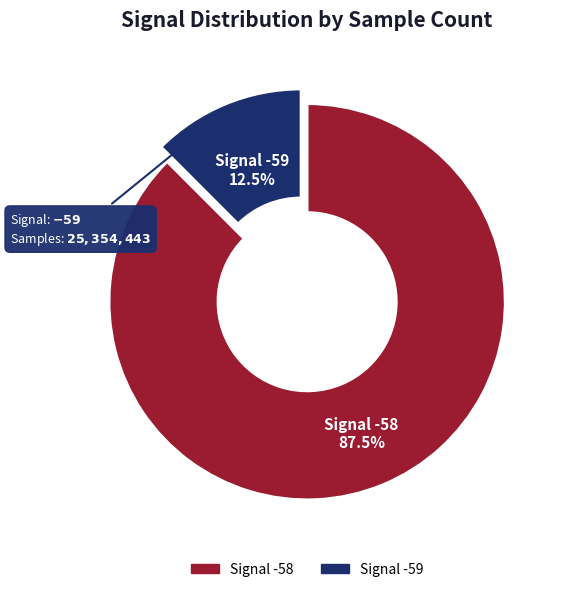

Does any single category account for the majority?

Yes